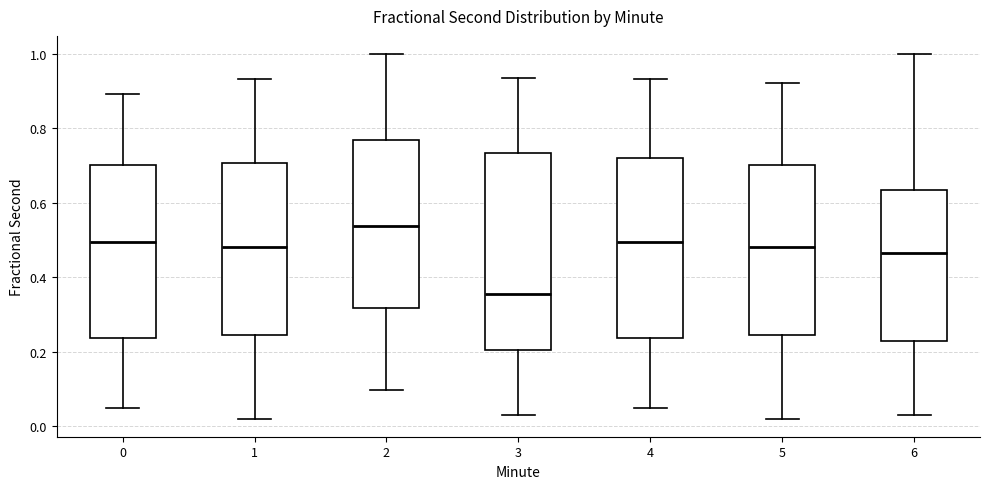

Reading left to right, read every box against the y-axis: the position of its median line, the range the box covers, and the ends of its whiskers. The values are not printed on the chart, so give them approximately, as read against the axis.

0: median 0.50, box 0.24 to 0.70, whiskers 0.04 to 0.90
1: median 0.48, box 0.24 to 0.70, whiskers 0.02 to 0.94
2: median 0.54, box 0.32 to 0.76, whiskers 0.10 to 1.00
3: median 0.36, box 0.20 to 0.74, whiskers 0.04 to 0.94
4: median 0.50, box 0.24 to 0.72, whiskers 0.04 to 0.94
5: median 0.48, box 0.24 to 0.70, whiskers 0.02 to 0.92
6: median 0.46, box 0.22 to 0.64, whiskers 0.04 to 1.00